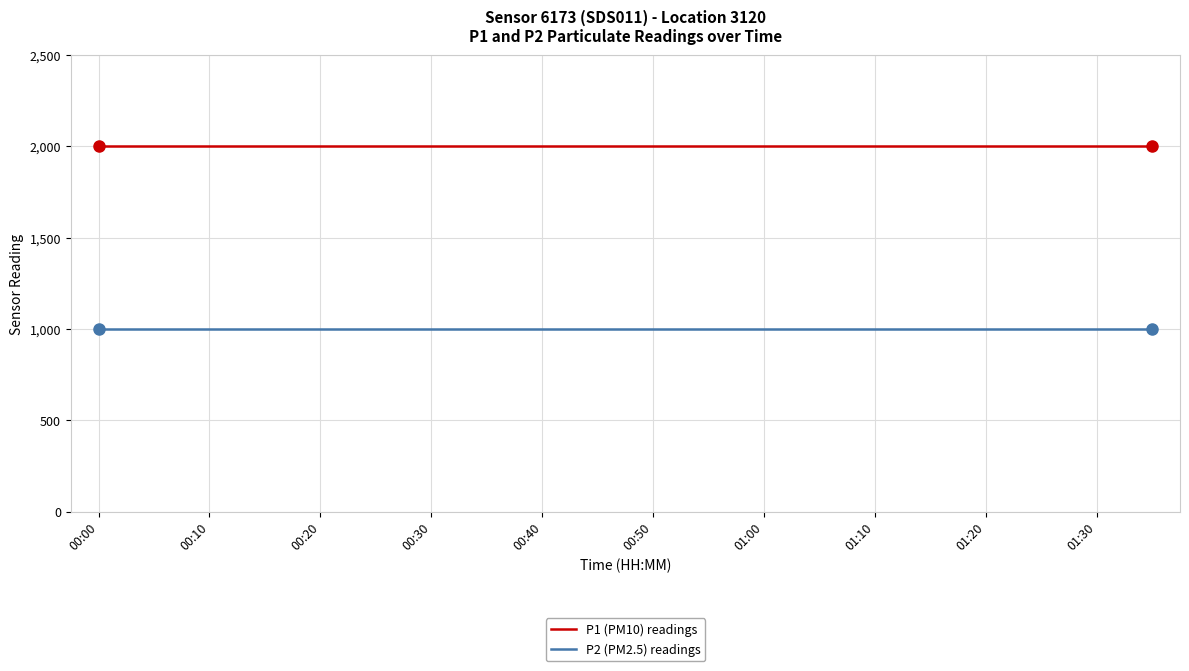

What is the minimum value for P1 (PM10) readings?

1999.9